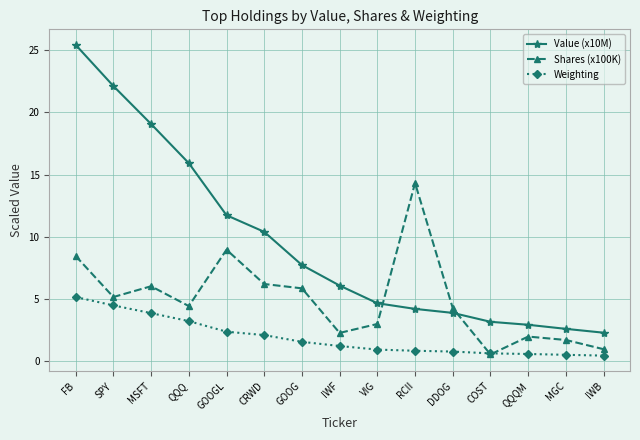

True or false: Shares (x100K) and Value (x10M) cross at least once.

True